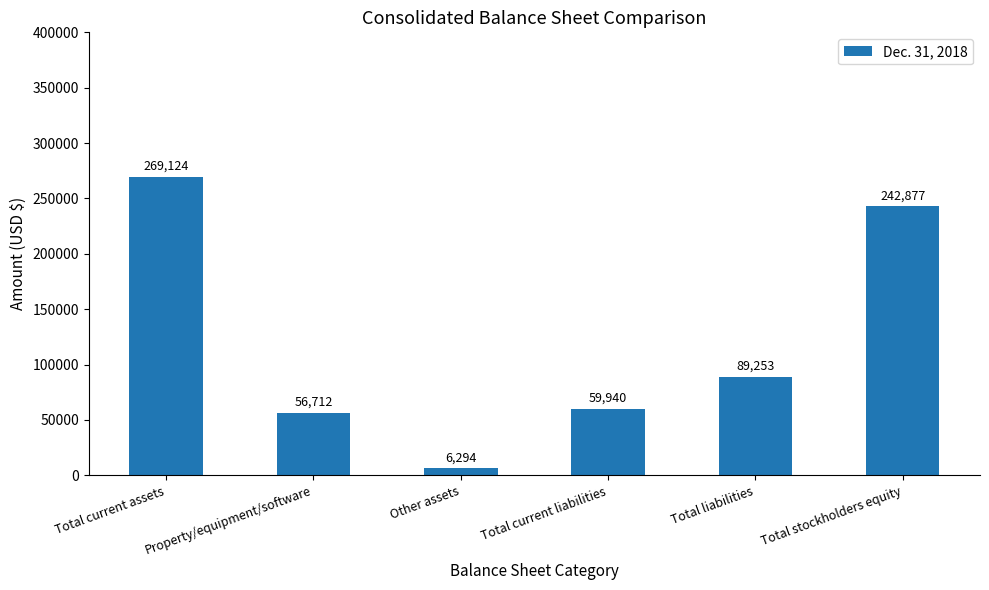

What is the label of the 1st bar from the right?

Total stockholders equity